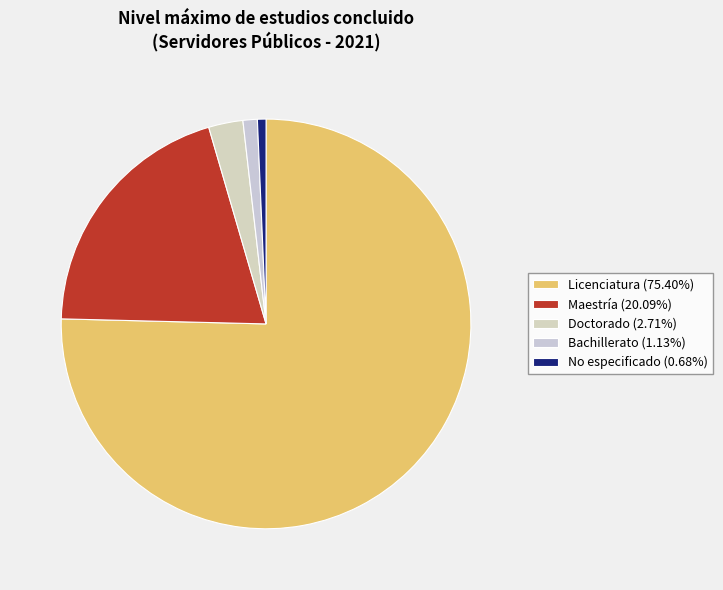

How many segments does this pie chart have?

5